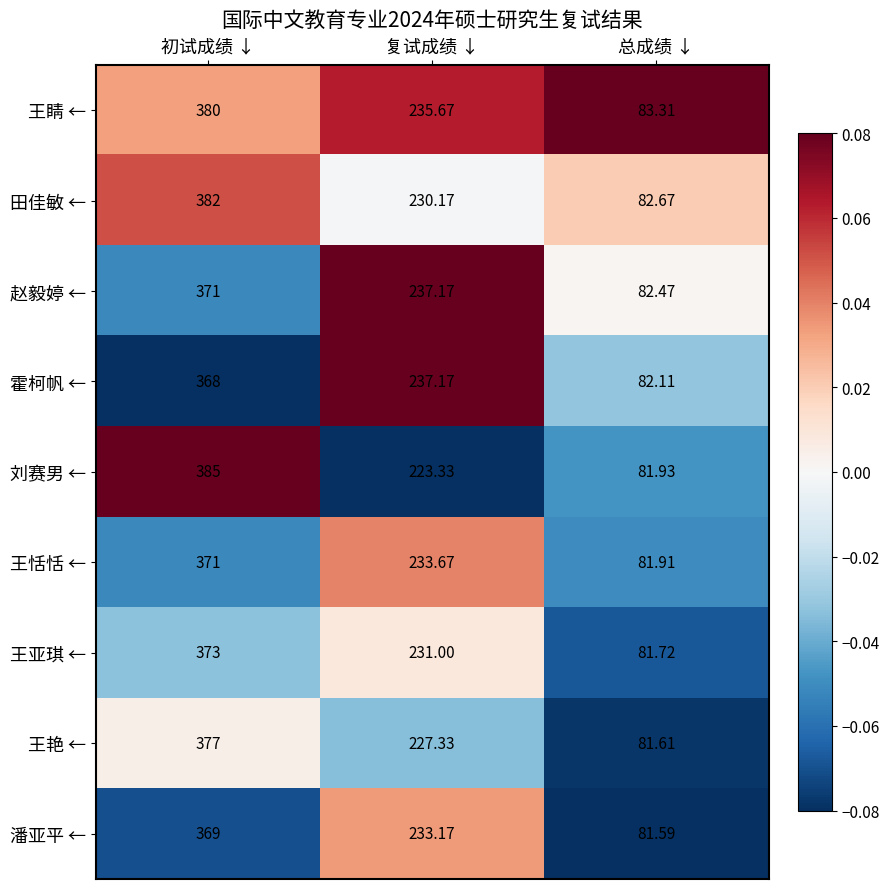

How many data points in 潘亚平 ← are less than 233?

1